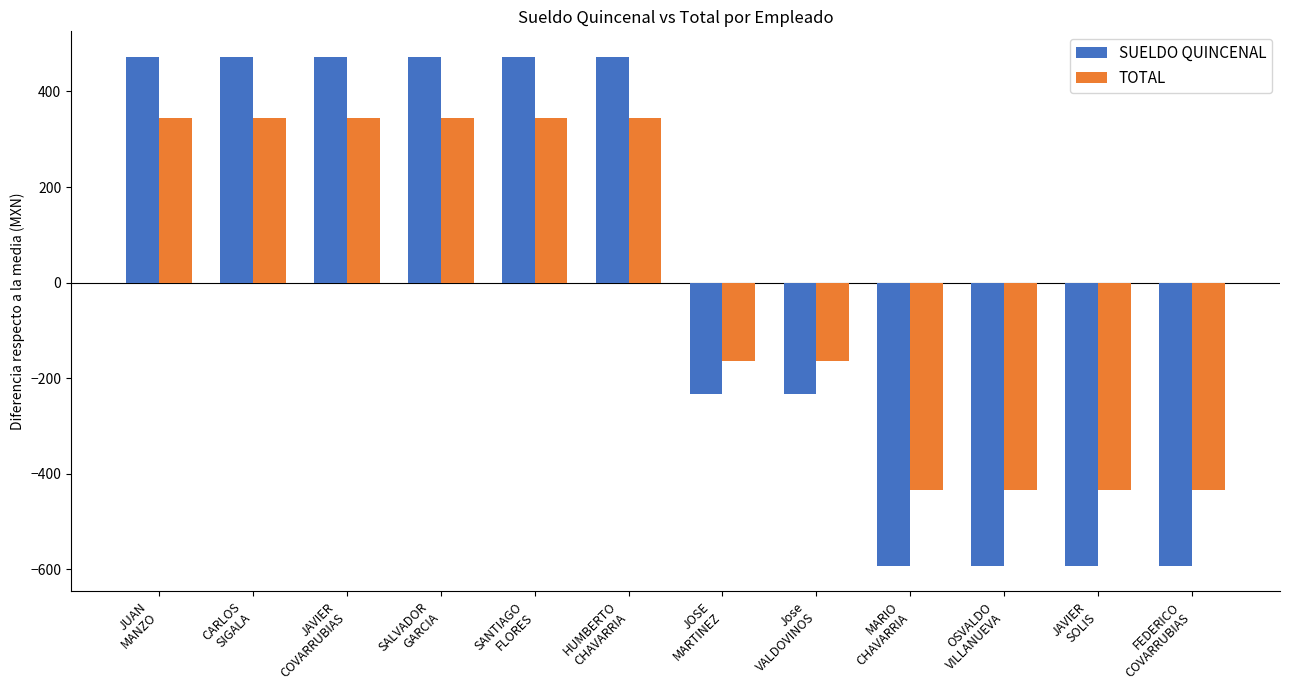

What is the label of the 10th bar from the right?

JAVIER
COVARRUBIAS